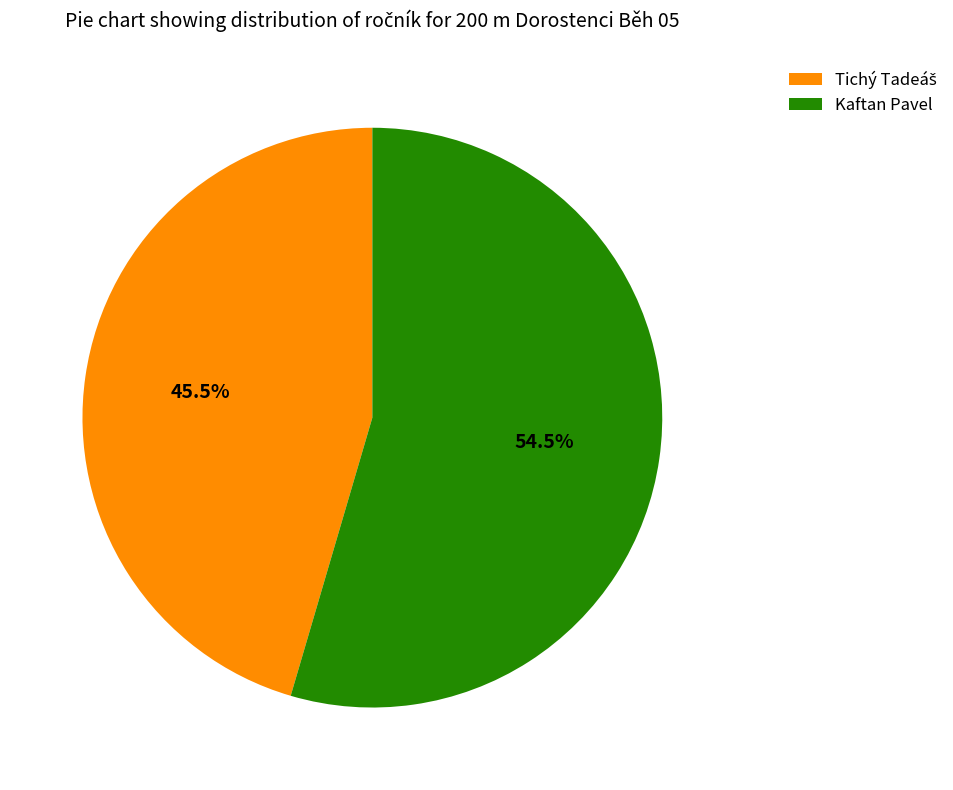

What percentage is NOT represented by Kaftan Pavel?

45.5%